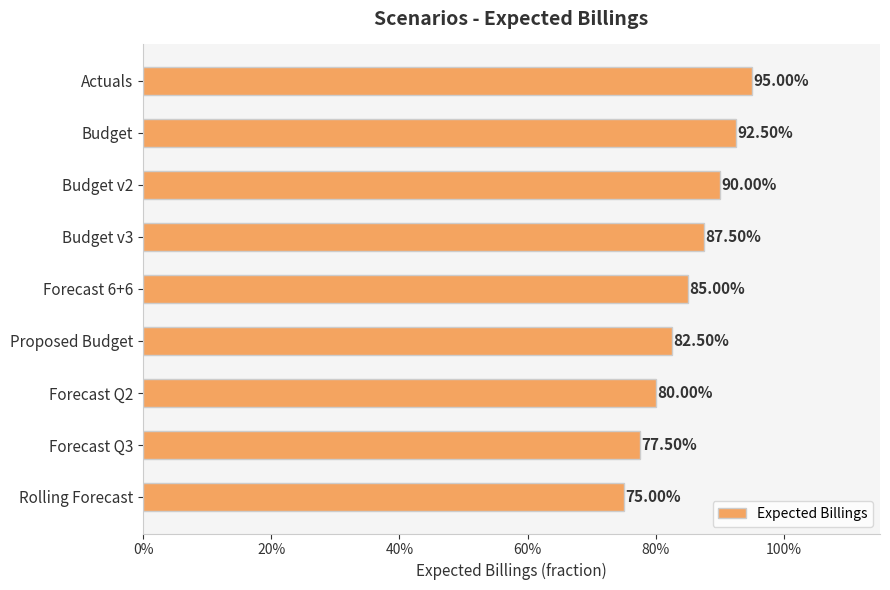

Does the chart contain stacked bars?

No